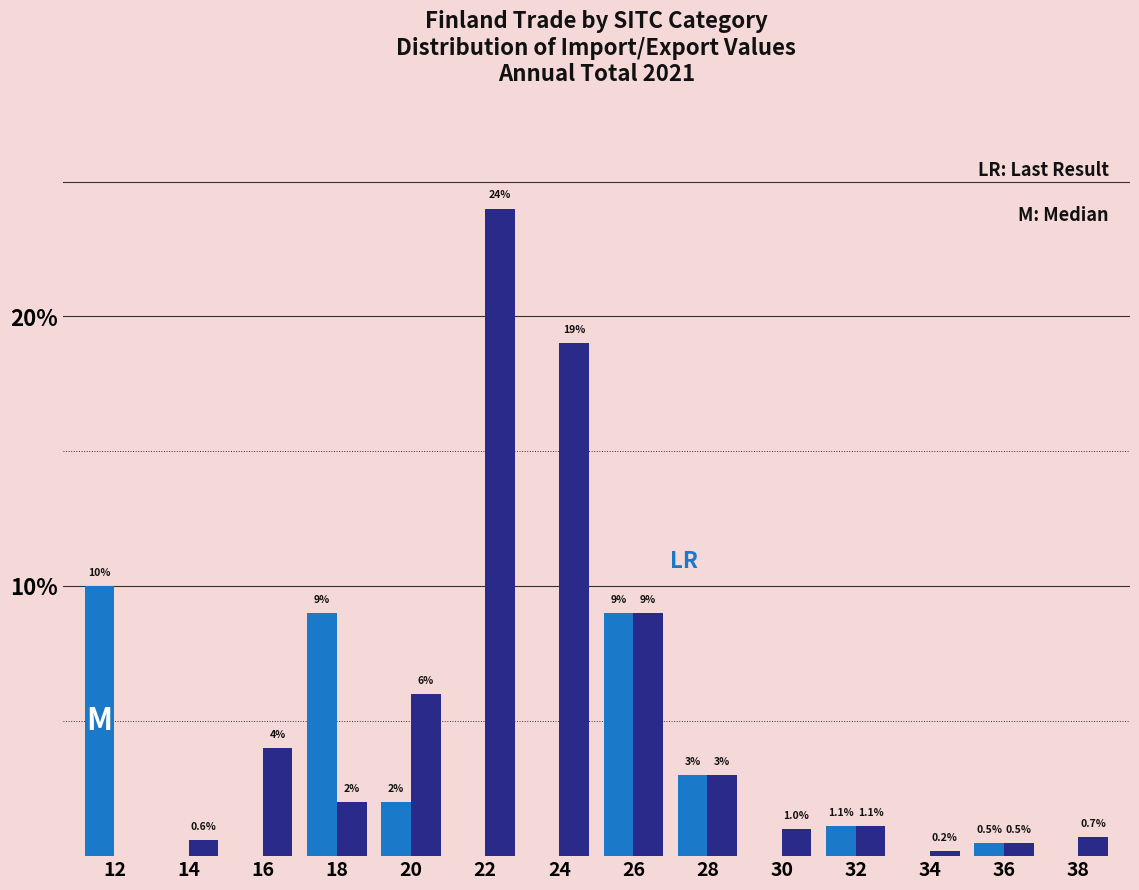

Reading left to right, list all the values displayed in this chart.

Export: 12=10.0	14=0.0	16=0.0	18=9.0	20=2.0	22=0.0	24=0.0	26=9.0	28=3.0	30=0.0	32=1.1	34=0.0	36=0.5	38=0.0
Import: 12=0.0	14=0.6	16=4.0	18=2.0	20=6.0	22=24.0	24=19.0	26=9.0	28=3.0	30=1.0	32=1.1	34=0.2	36=0.5	38=0.7